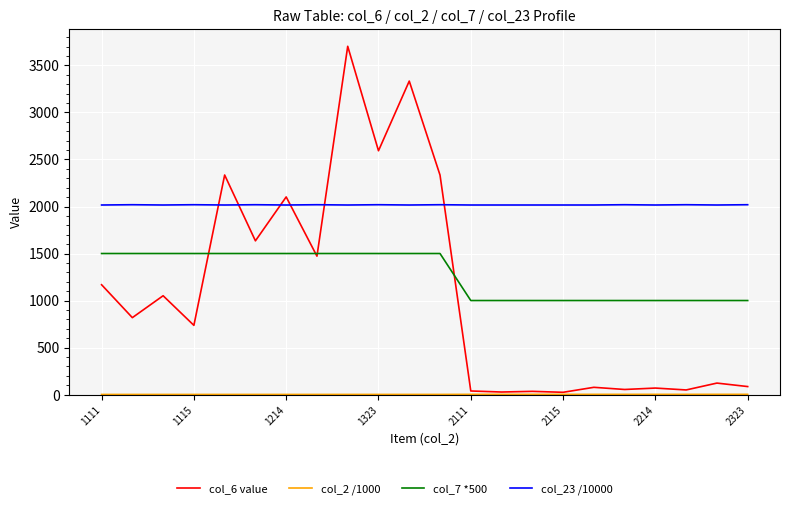

What is the lowest value of the col_23 /10000 series?

2016.0